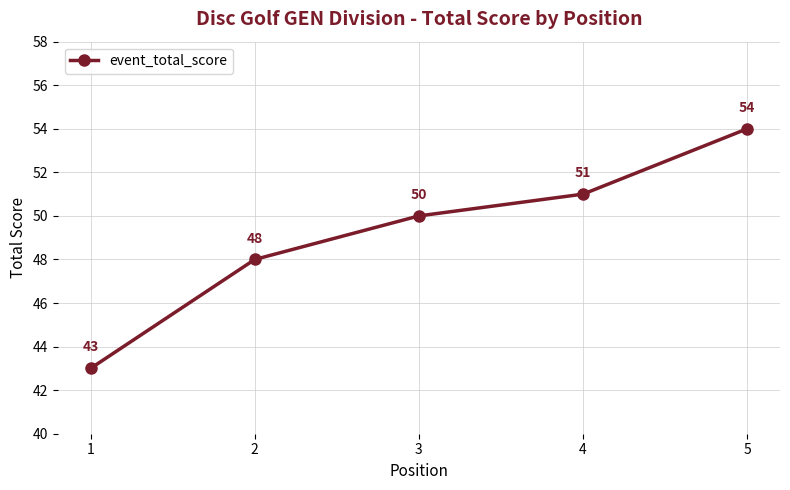

Rank the categories by value from highest to lowest.

5, 4, 3, 2, 1